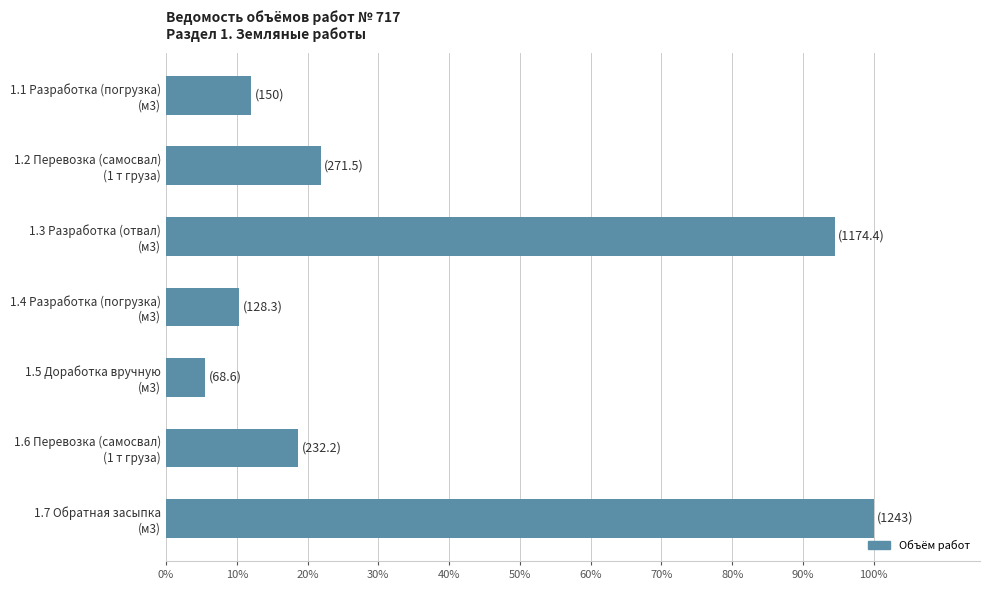

What is the difference between the maximum and minimum values?

94.5